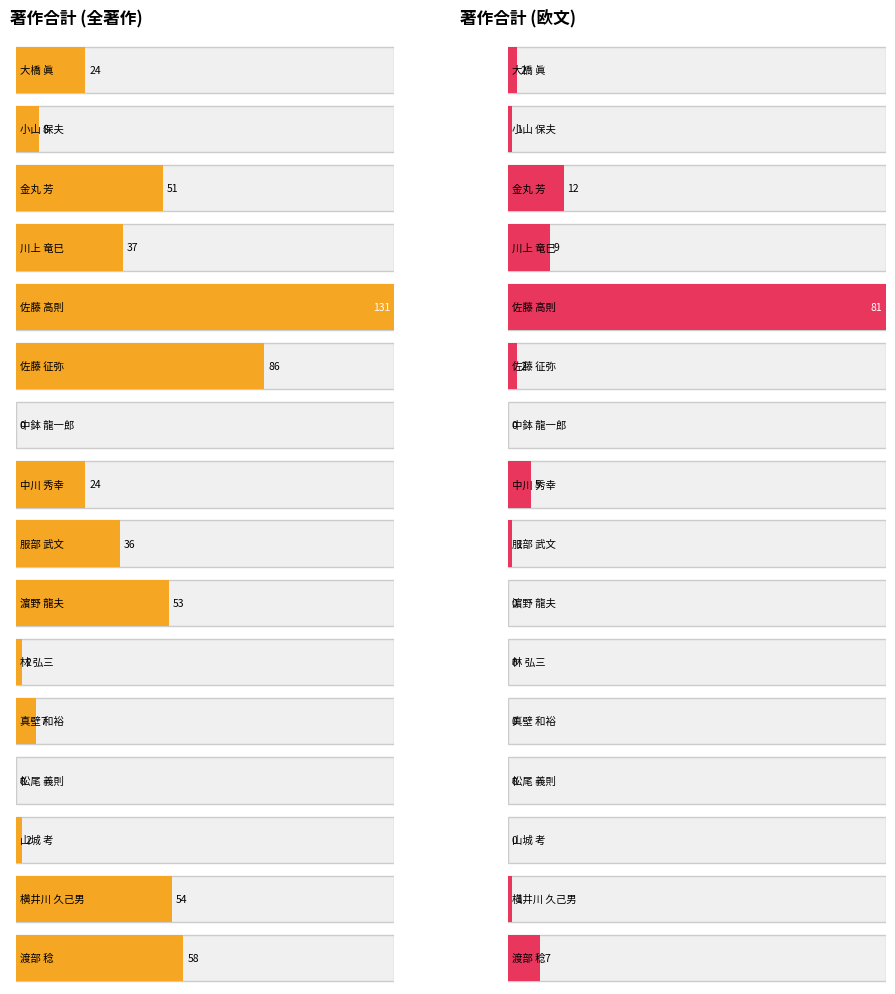

What is the sum of the 著作合計(欧文) values at 金丸 芳 and 中川 秀幸?

17